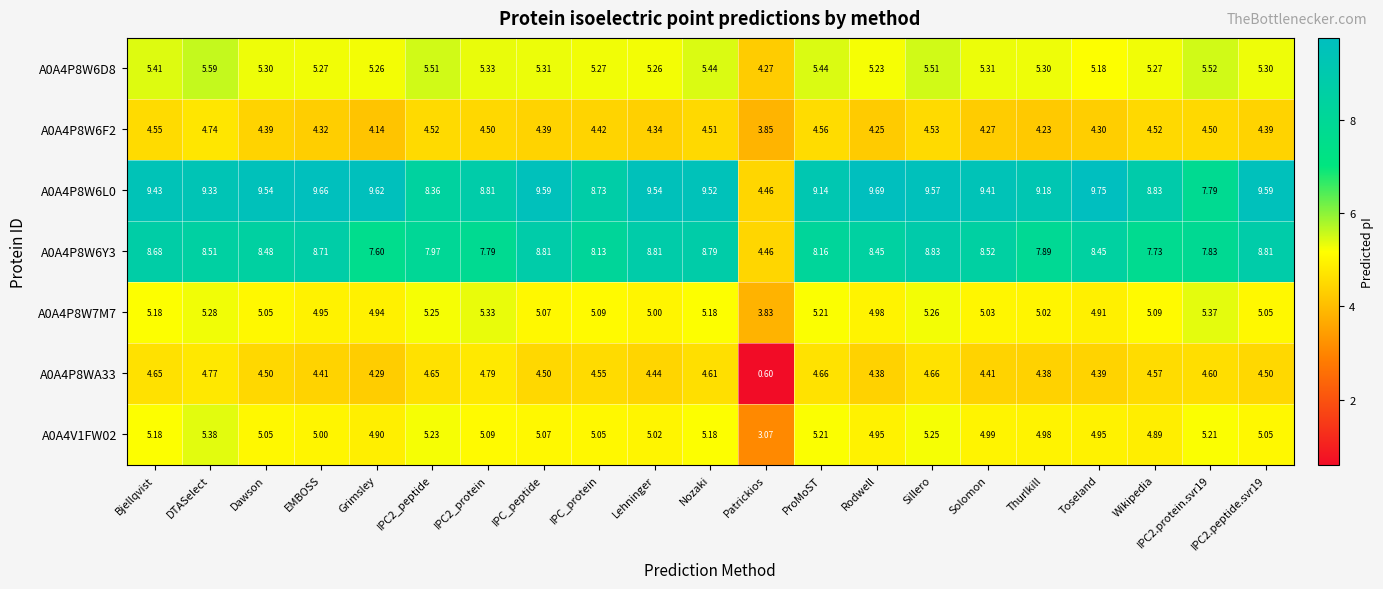

Is the value of A0A4P8W6D8 at Sillero greater than the value of A0A4P8WA33 at Bjellqvist?

Yes